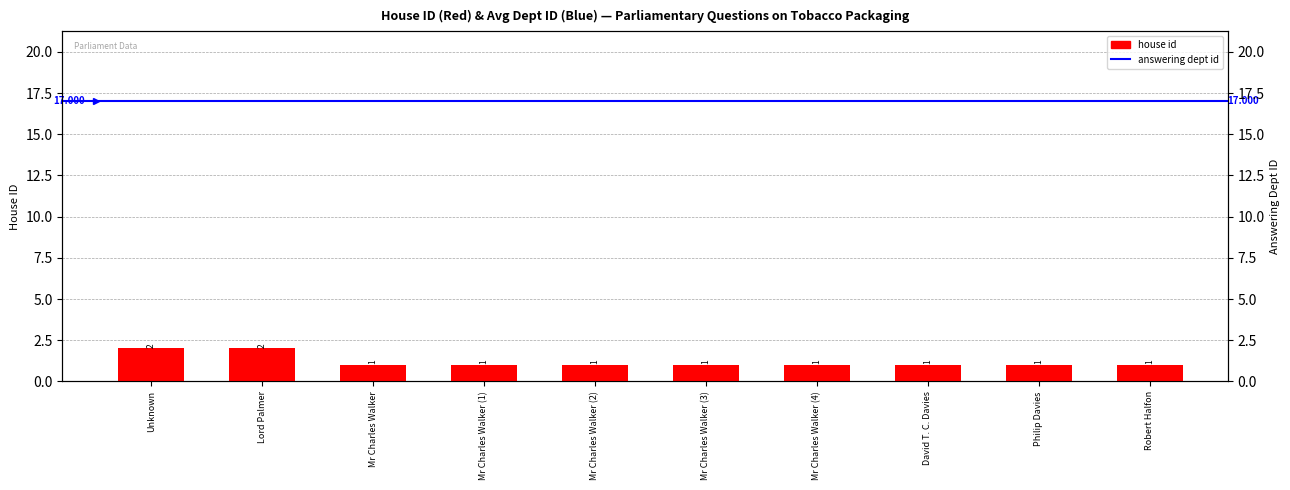

What is the approximate value at Unknown?

2